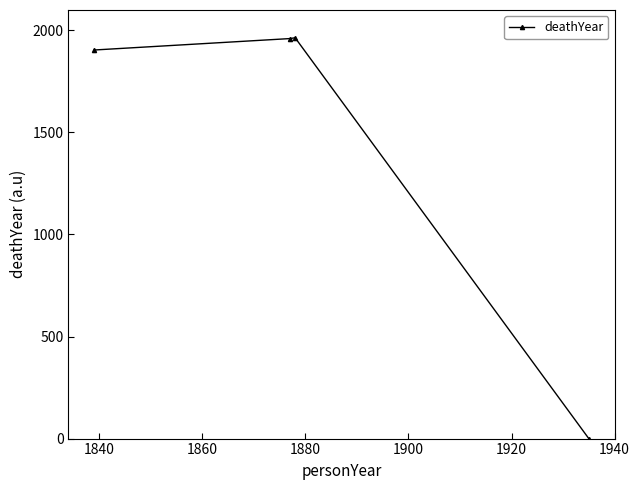

How many lines are shown in the chart?

1